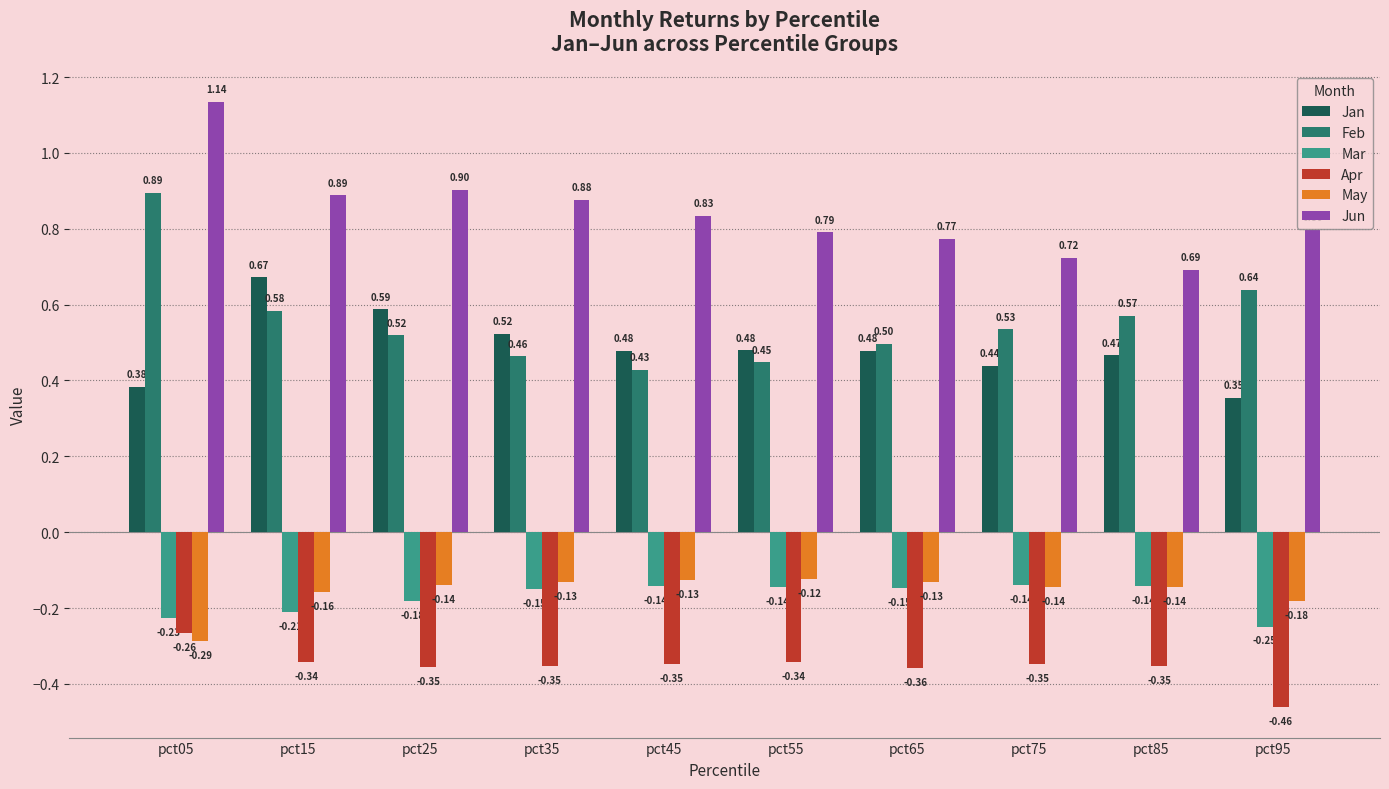

How many Jun values are between 0 and 1?

9